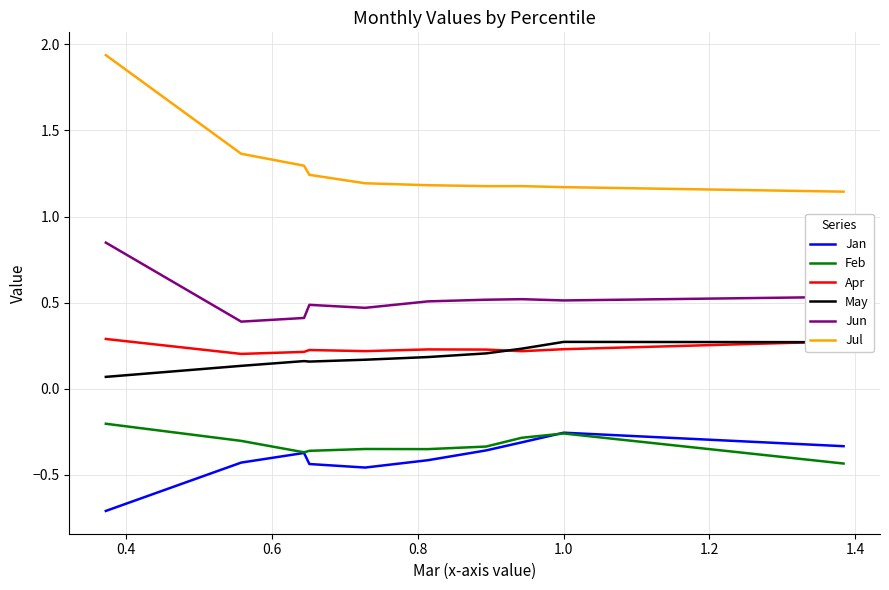

What is the smallest value displayed?

-0.7